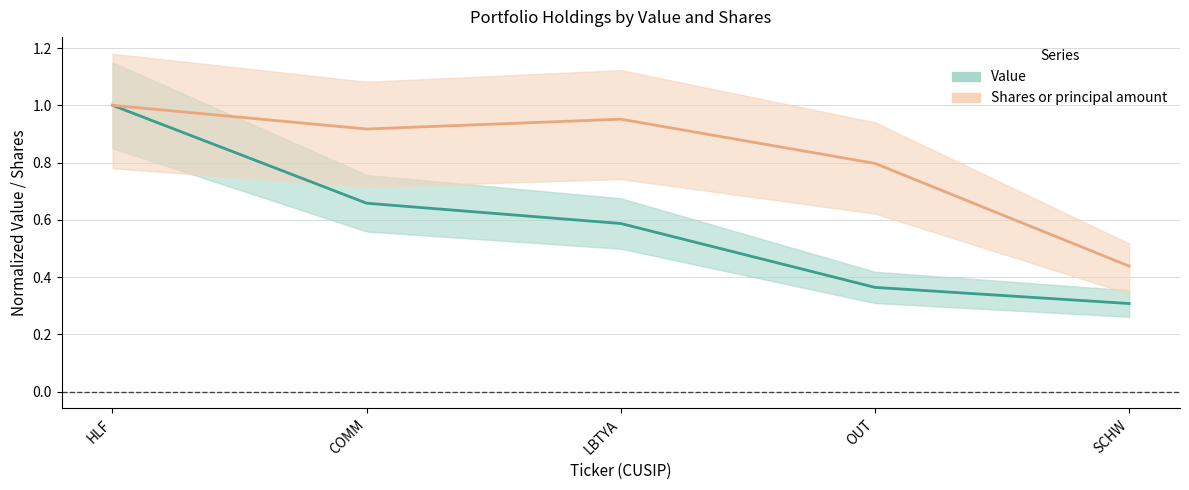

True or false: Shares or principal amount and Value intersect in this chart.

False